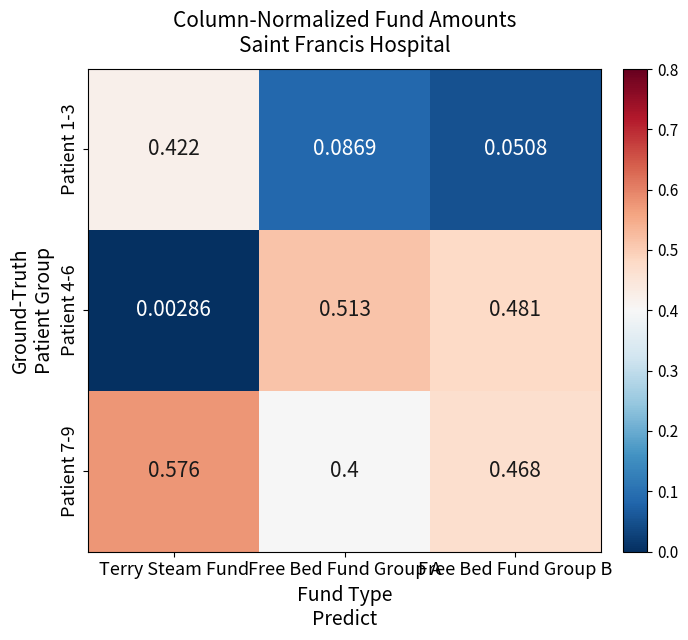

Rank the series by their average value, from highest to lowest.

Patient 7-9, Patient 4-6, Patient 1-3